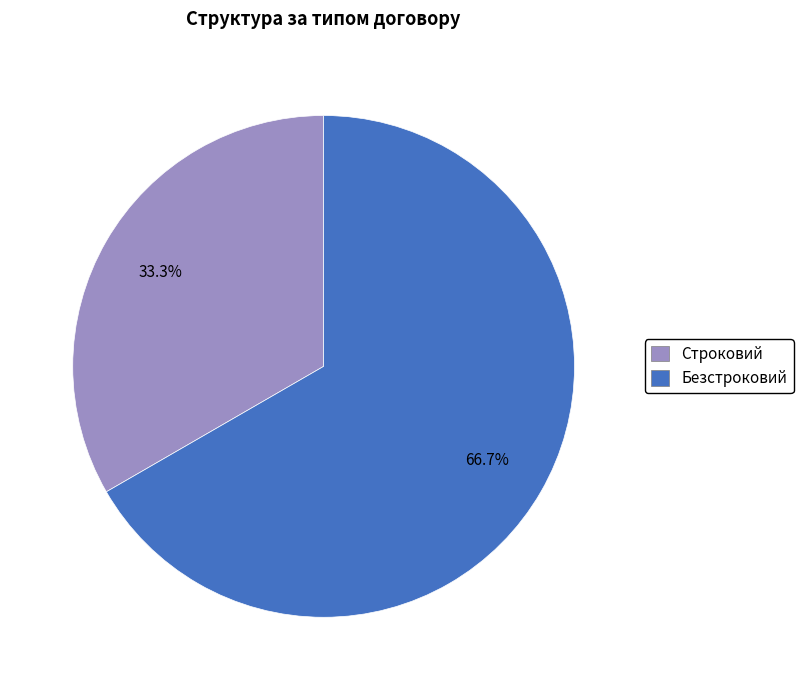

Is the sum of Безстроковий and Строковий greater than half?

Yes